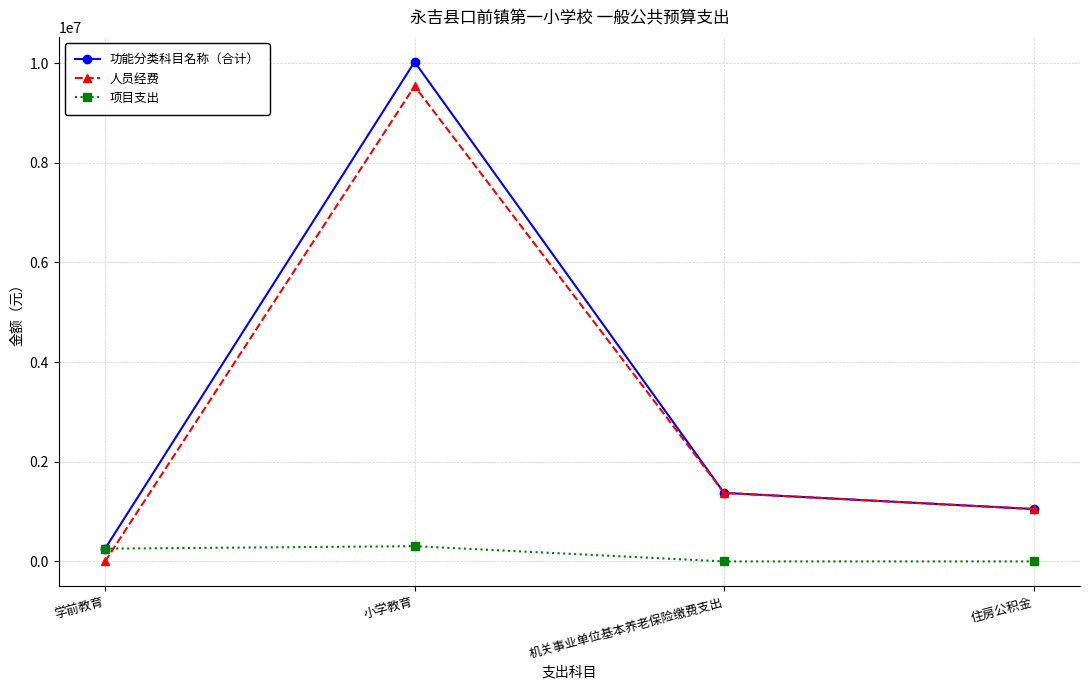

What is the difference between the highest and lowest values at 机关事业单位基本养老保险缴费支出?

1375155.0